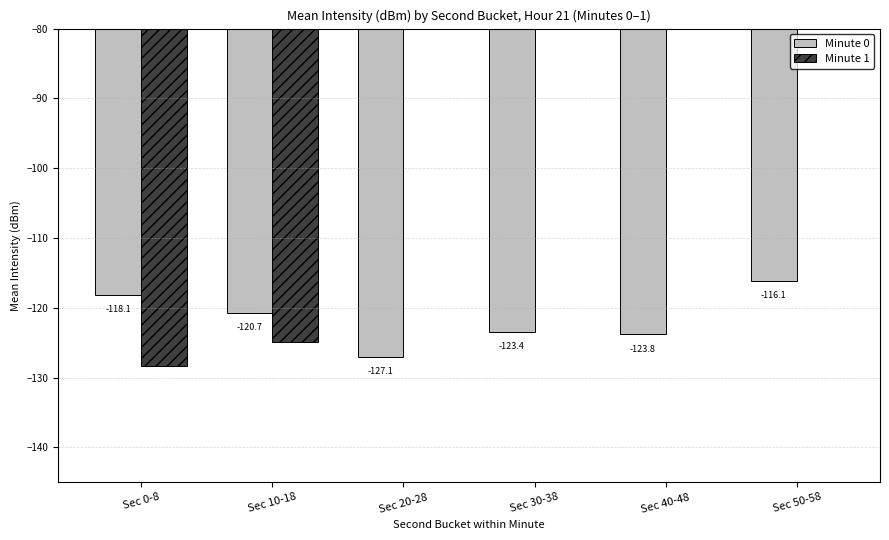

At how many categories does at least one series exceed -45?

4